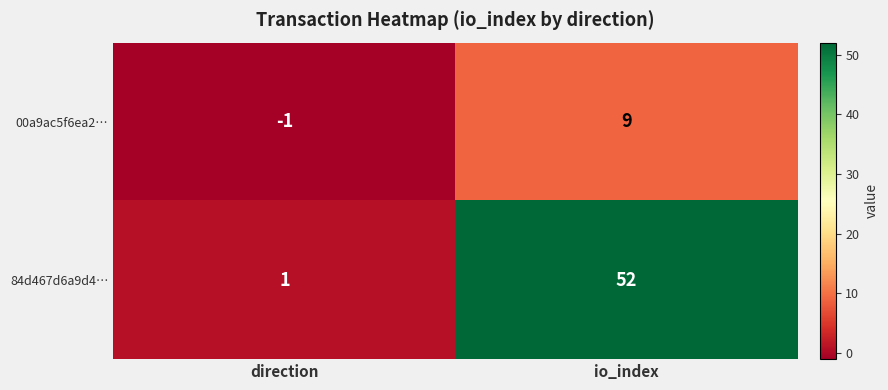

What is the difference between the maximum and minimum values in the 00a9ac5f6ea2… series?

10